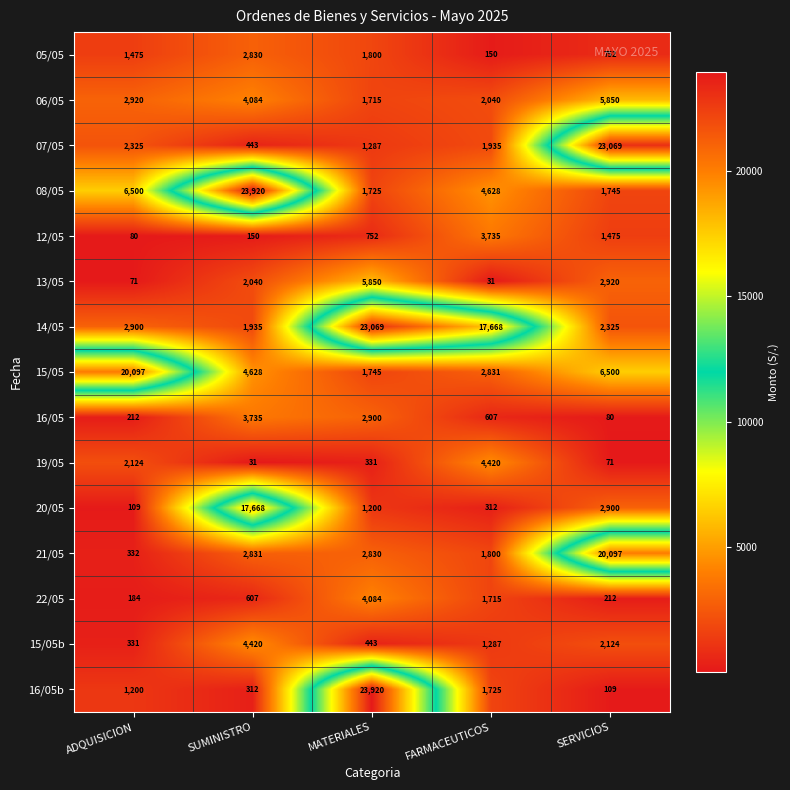

Rank the series at ADQUISICION from highest to lowest value.

15/05, 08/05, 06/05, 14/05, 07/05, 19/05, 05/05, 16/05b, 21/05, 15/05b, 16/05, 22/05, 20/05, 12/05, 13/05